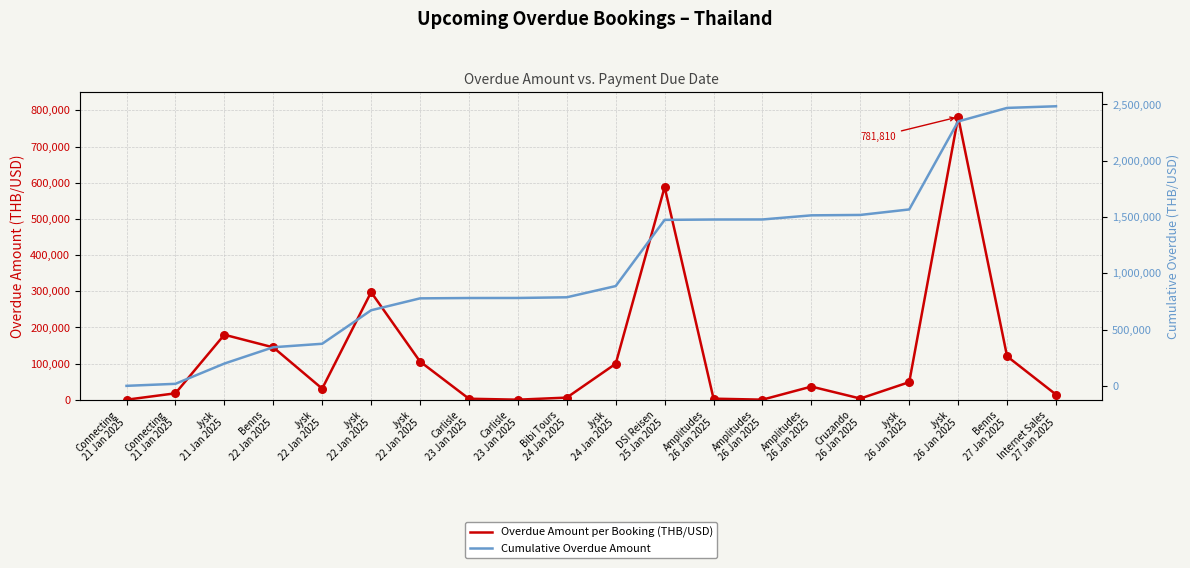

Which series reaches the minimum Y coordinate?

Overdue Amount per Booking (THB/USD)